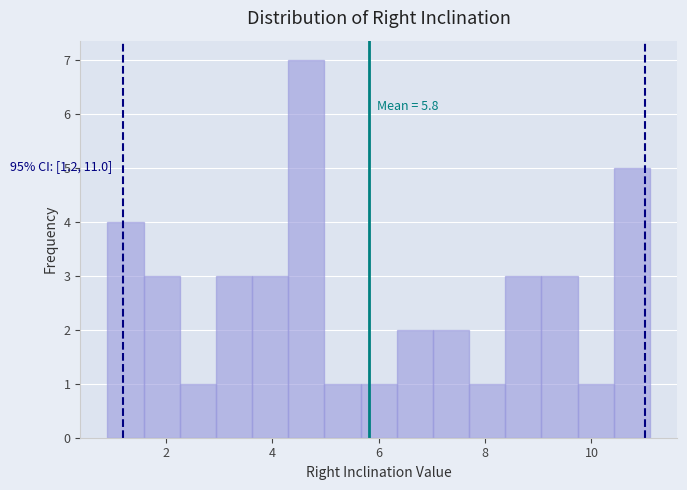

Around what value on the x-axis is the tallest bar? Give the approximate position of its centre, as read against the axis.

4.6